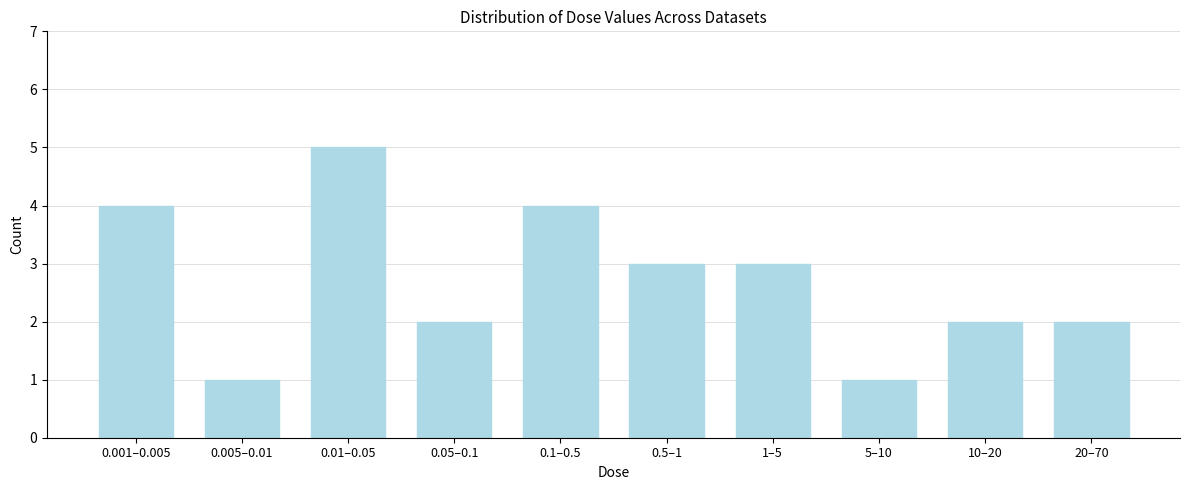

Reading left to right, extract all data points from this chart.

4	1	5	2	4	3	3	1	2	2